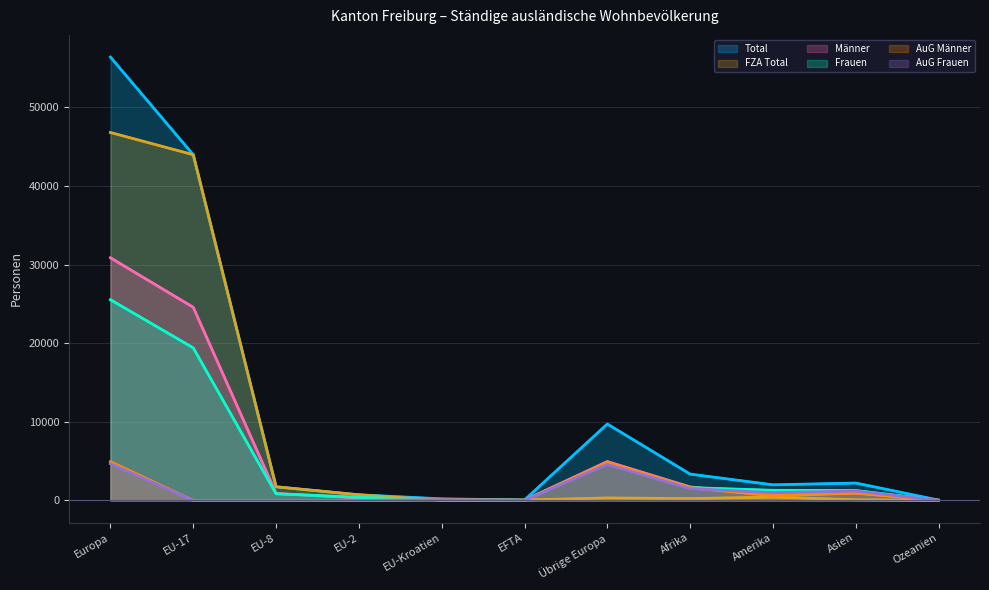

Reading left to right, what are all the values shown in this chart?

Total: 56380	43963	1732	715	201	51	9718	3347	1983	2210	43
FZA Total: 46786	43963	1732	715	10	51	315	235	420	88	9
Männer: 30855	24561	889	321	105	29	4950	1717	696	948	26
Frauen: 25525	19402	843	394	96	22	4768	1630	1287	1262	17
AuG Männer: 4924	0	0	0	100	0	4824	1617	583	927	21
AuG Frauen: 4670	0	0	0	91	0	4579	1495	980	1195	13